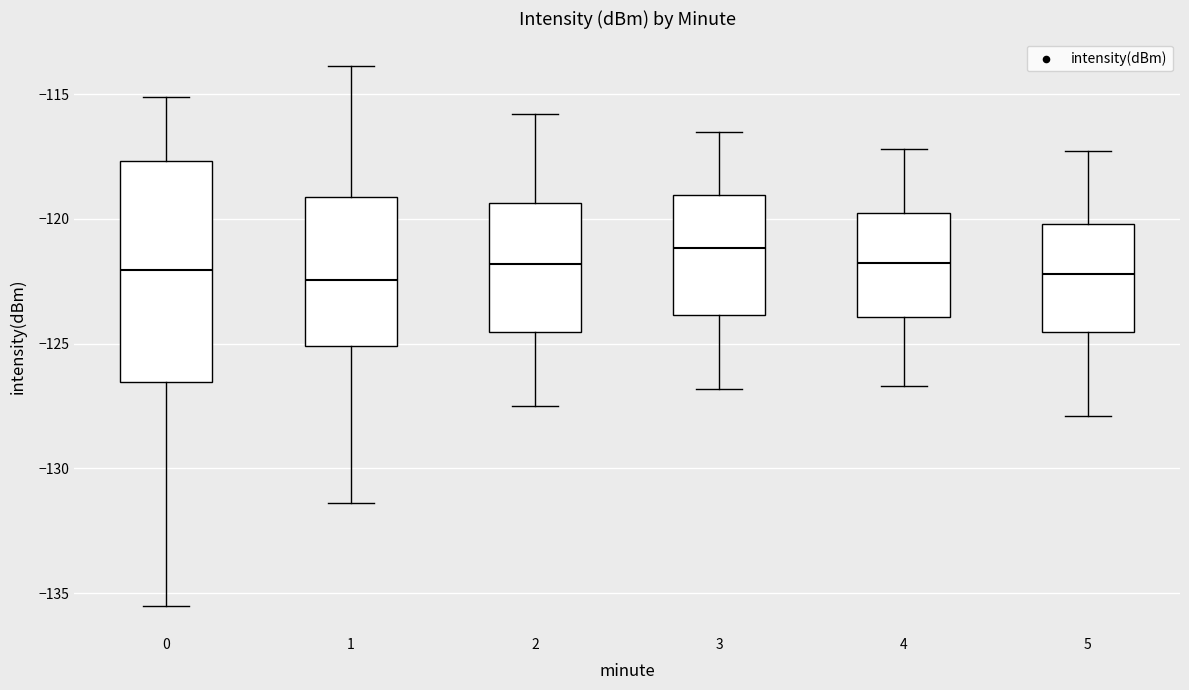

Reading left to right, transcribe this box plot: for each box, give where its median line is, the range the box spans, and where its two whiskers end, as read against the y-axis. The values are not printed on the chart, so give them approximately, as read against the axis.

0: median -122.0, box -126.5 to -117.5, whiskers -135.5 to -115.0
1: median -122.5, box -125.0 to -119.0, whiskers -131.5 to -114.0
2: median -122.0, box -124.5 to -119.5, whiskers -127.5 to -116.0
3: median -121.0, box -124.0 to -119.0, whiskers -127.0 to -116.5
4: median -121.5, box -124.0 to -119.5, whiskers -126.5 to -117.0
5: median -122.0, box -124.5 to -120.0, whiskers -128.0 to -117.5